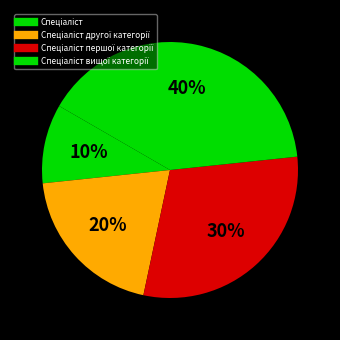

Count the number of slices in the pie.

4